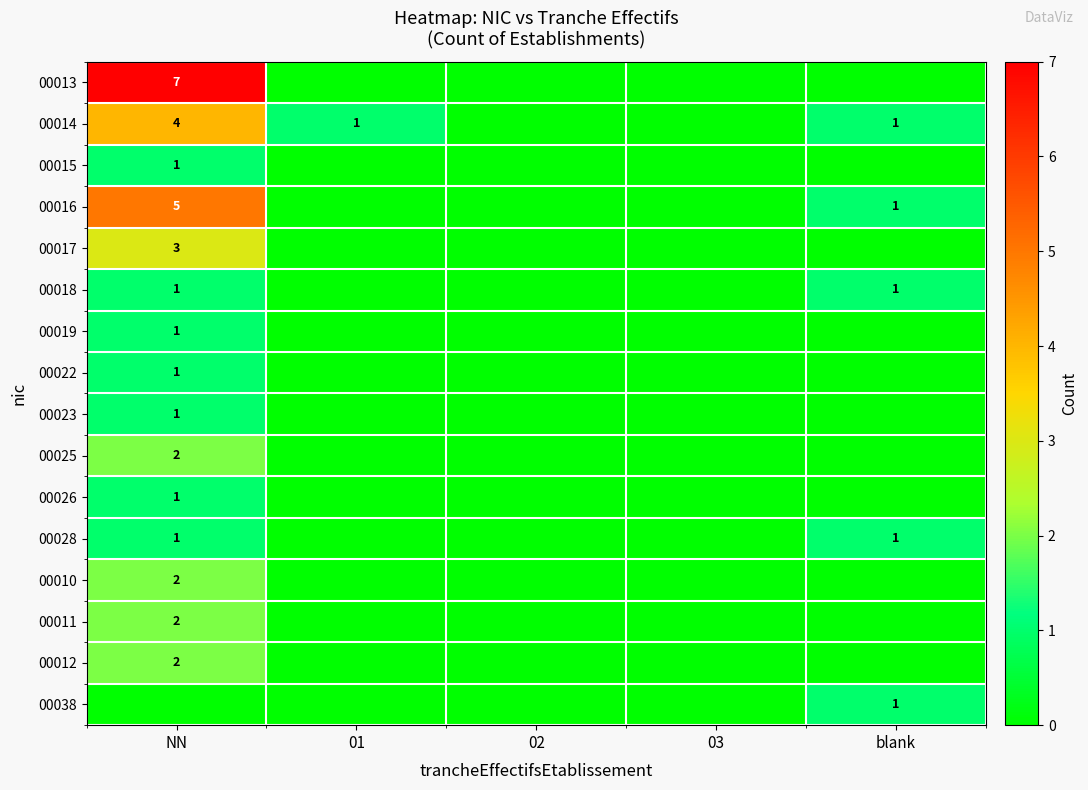

The value of 00012 at NN is 2. True or false?

True